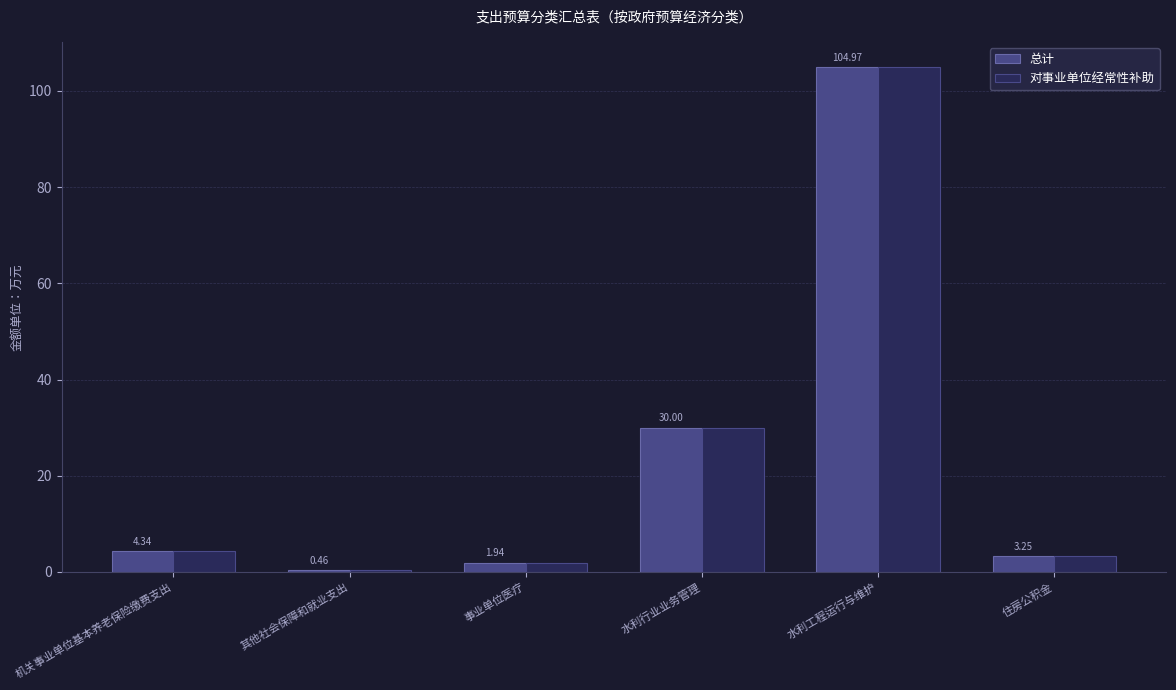

What is the difference between the maximum and minimum values in the 对事业单位经常性补助 series?

104.5